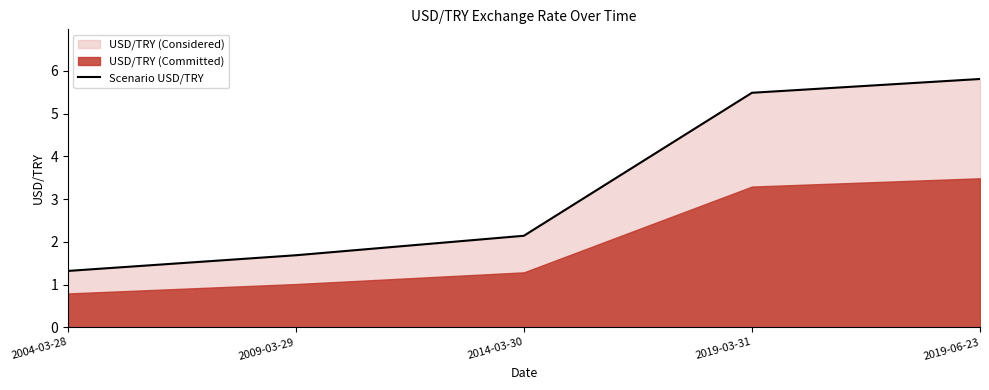

Which label corresponds to the largest value in the chart?

2019-06-23